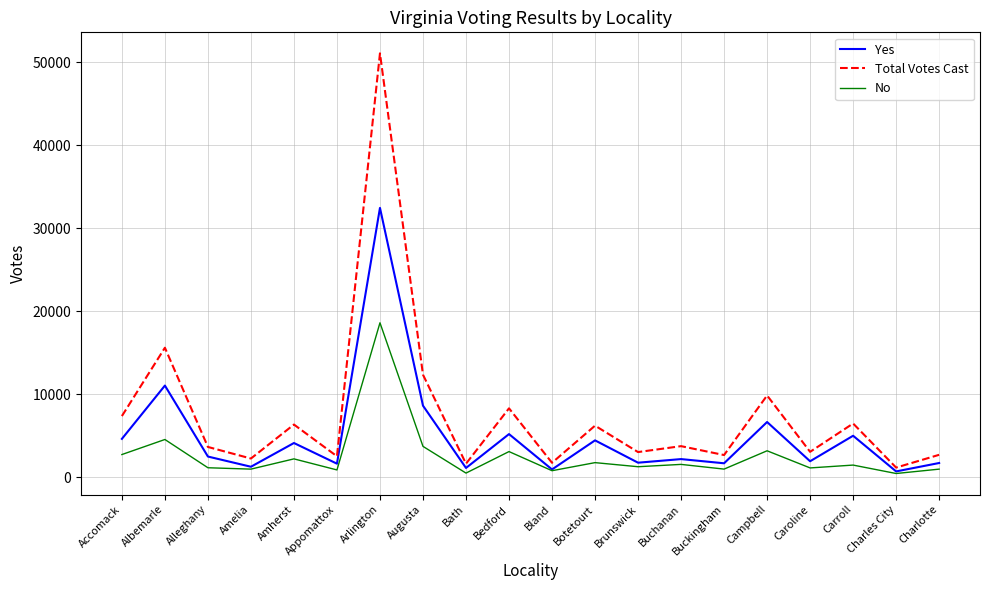

True or false: Yes and Total Votes Cast intersect in this chart.

False